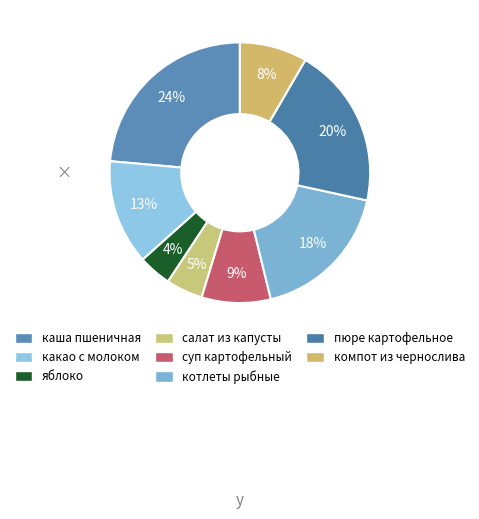

How many segments does this pie chart have?

8